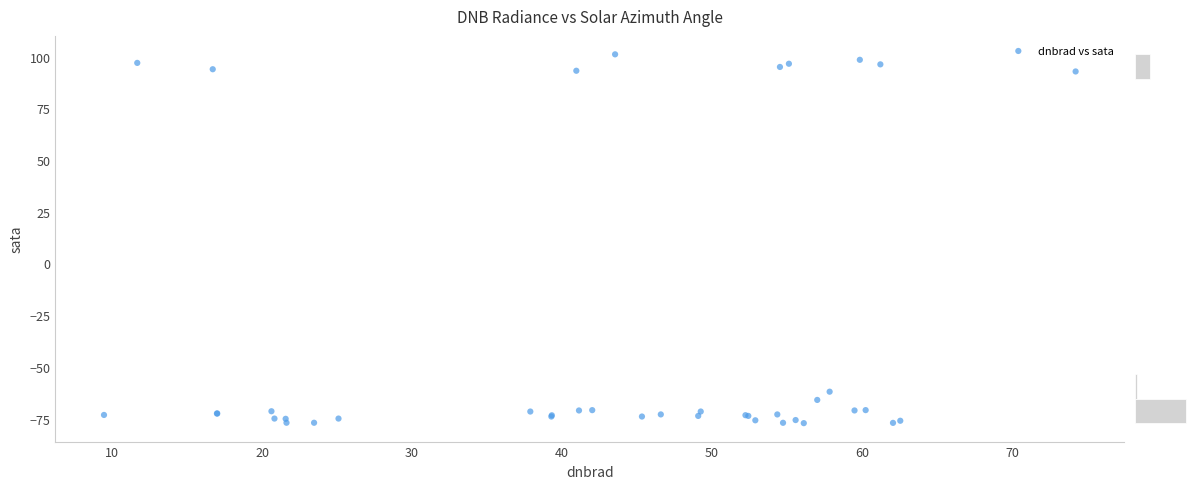

What Y value in the scatter plot is closest to 11?

-62.0